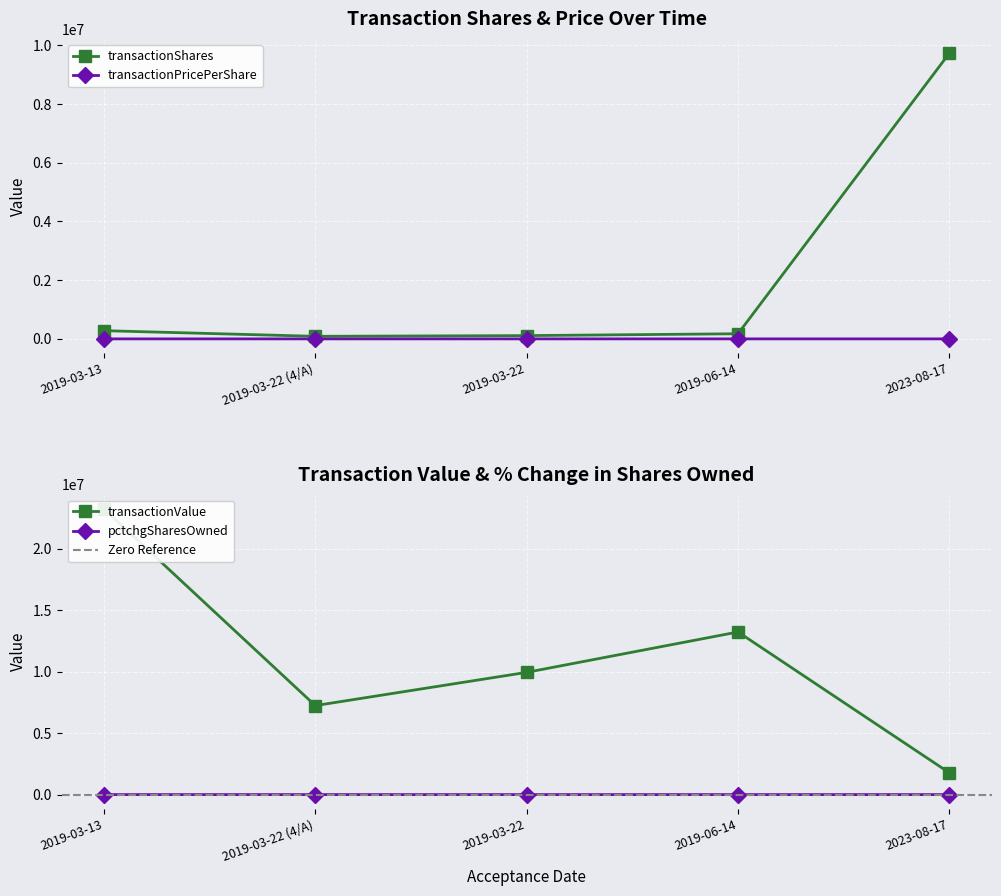

True or false: transactionValue has more than 1 points higher than both neighbors.

False